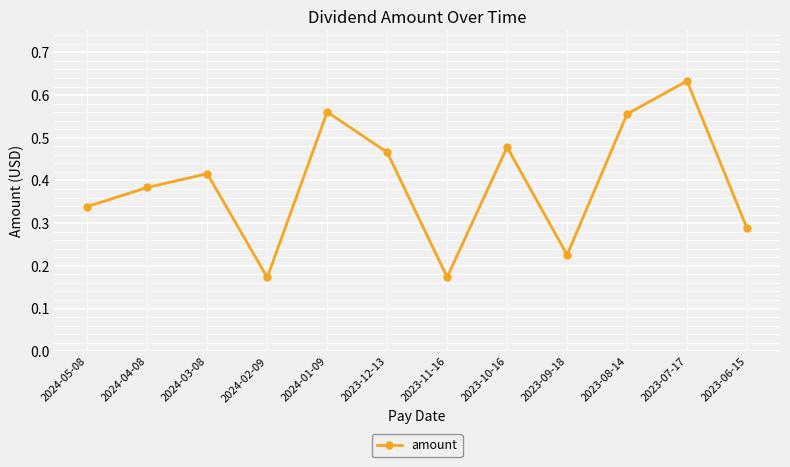

At which category does the data reach its first local valley?

2024-02-09